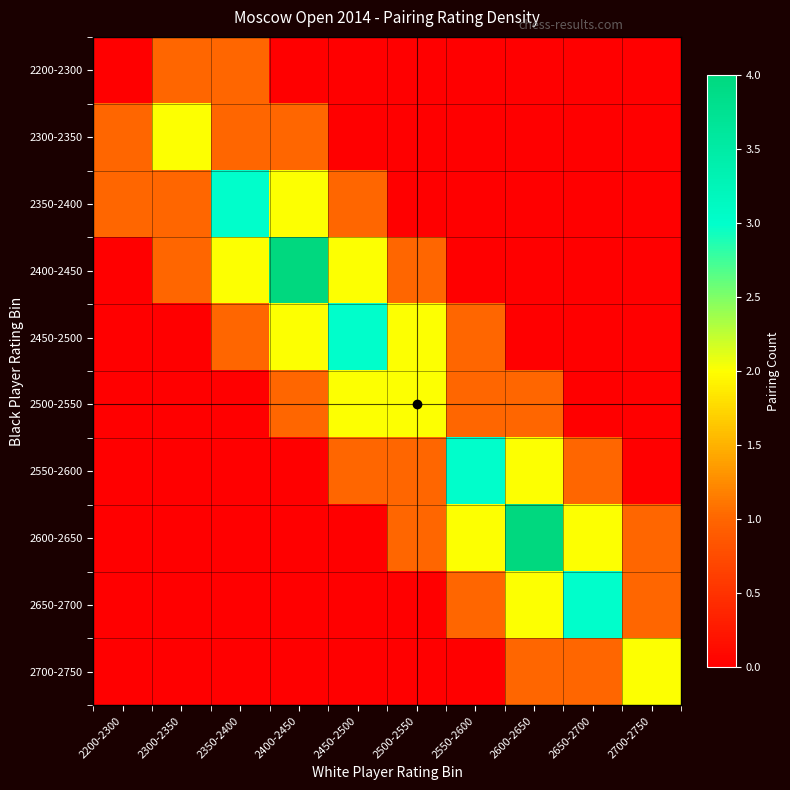

At which category does the chart reach its peak across all series?

2400-2450